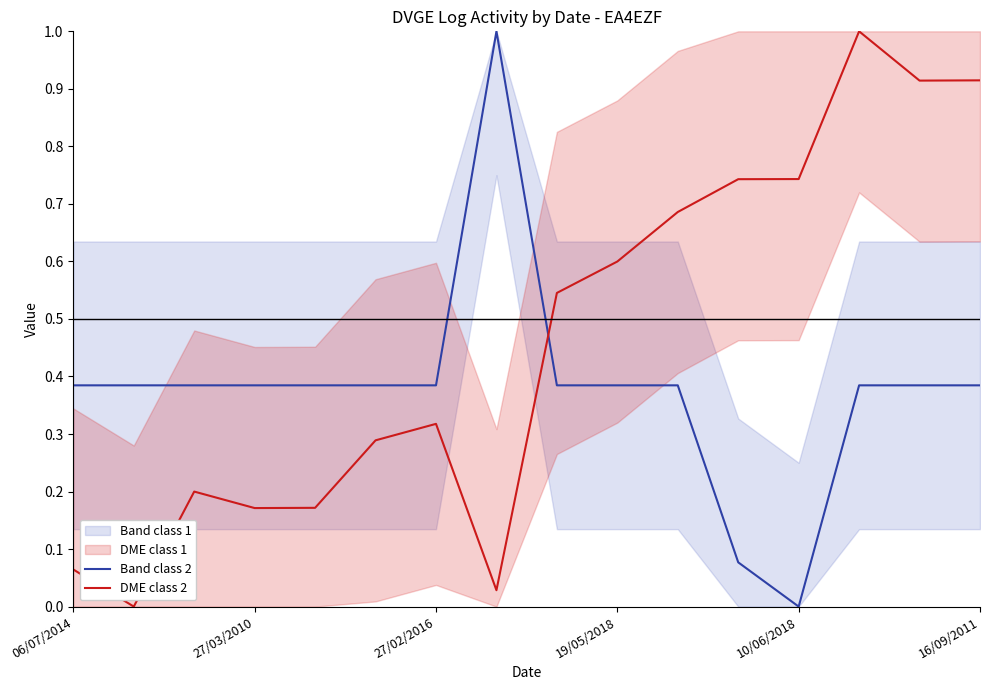

Which category has the highest value across all series?

7